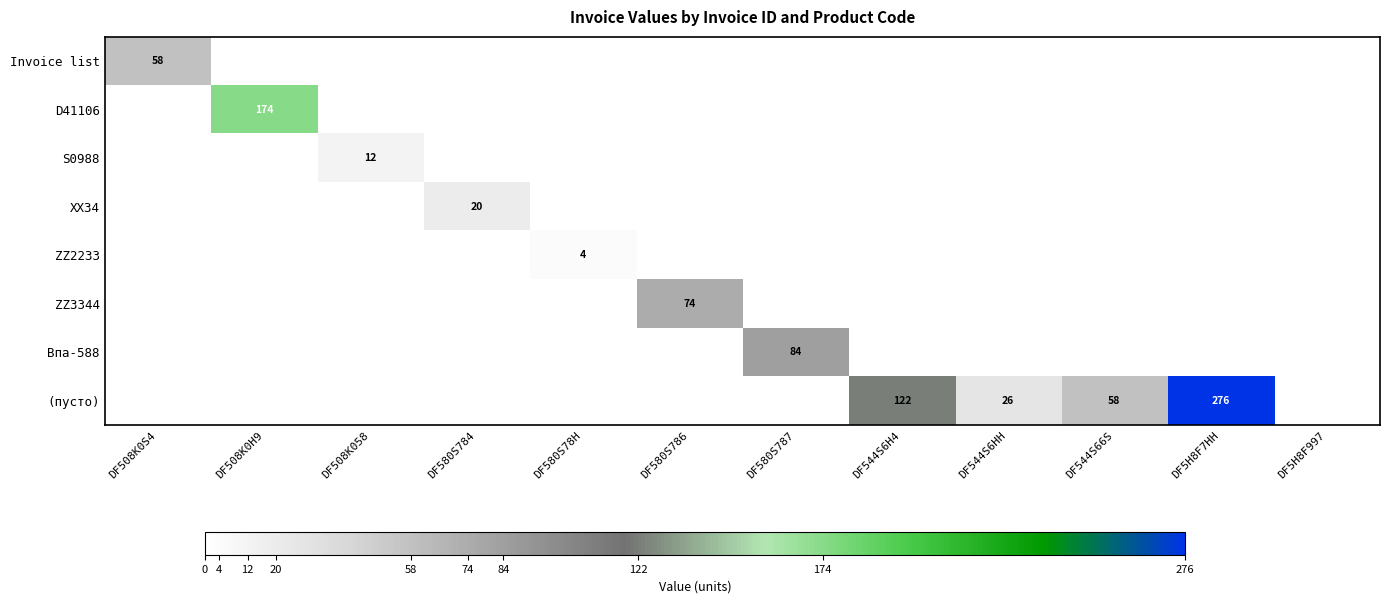

The ZZ3344 series shows 74 at DF580S786. True or false?

True